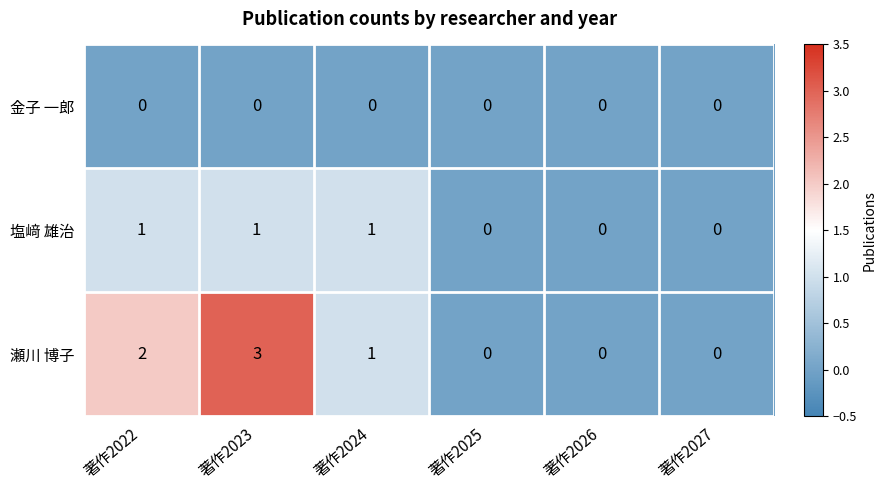

Rank the series at 著作2023 from lowest to highest value.

金子 一郎, 塩﨑 雄治, 瀬川 博子